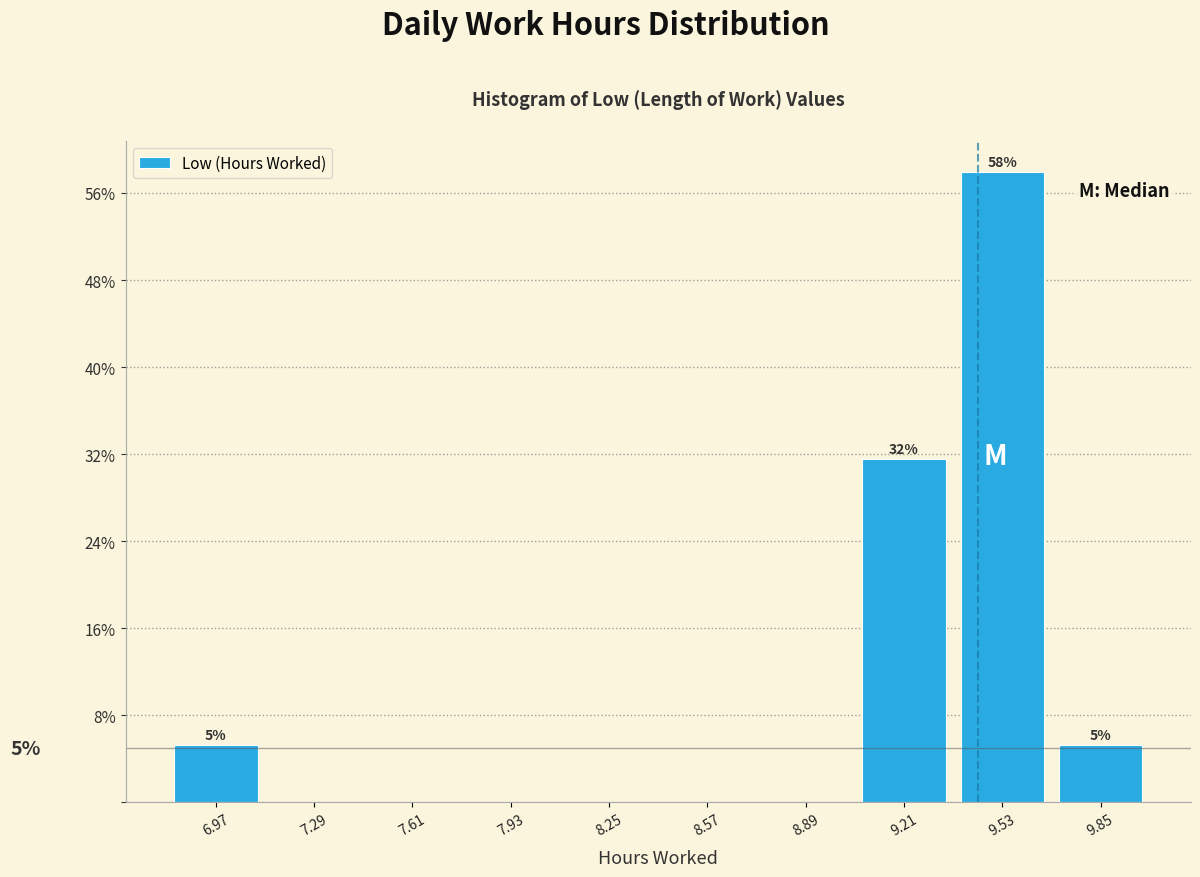

Which range on the x-axis has the tallest bar?

9.37 to 9.69